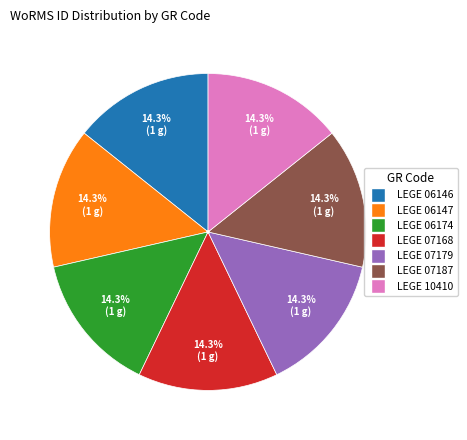

How much of the chart is everything except LEGE 07187?

85.7%